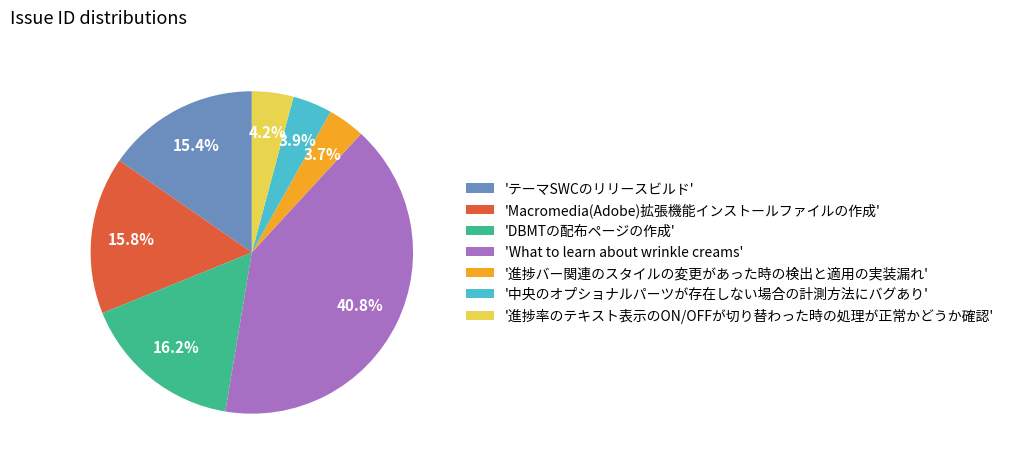

How many segments does this pie chart have?

7